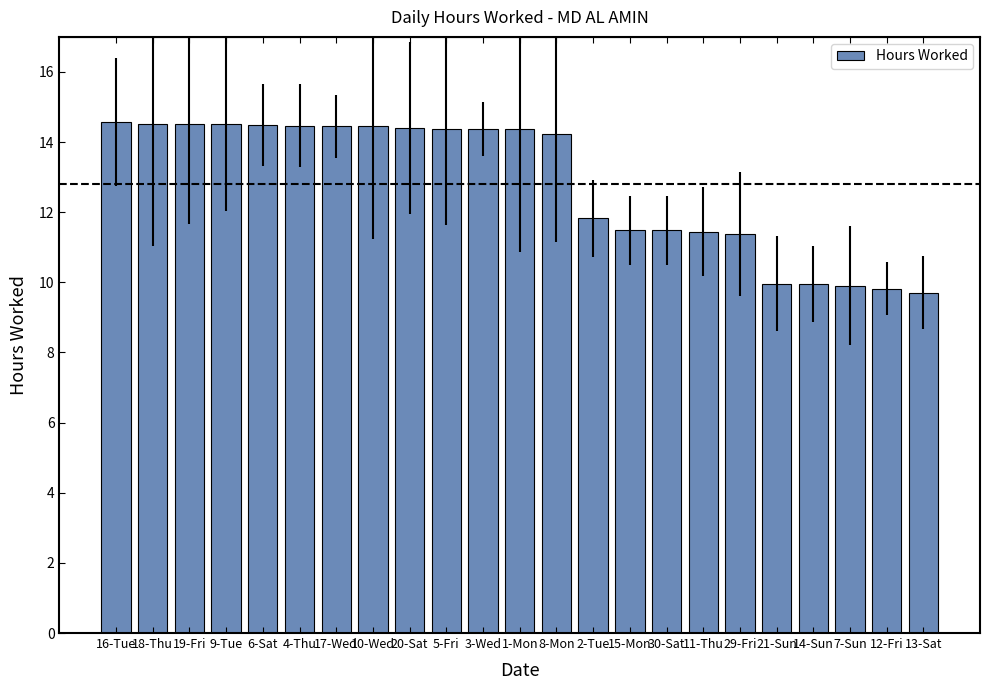

True or false: the data shows 3.7 at 5-Fri.

False